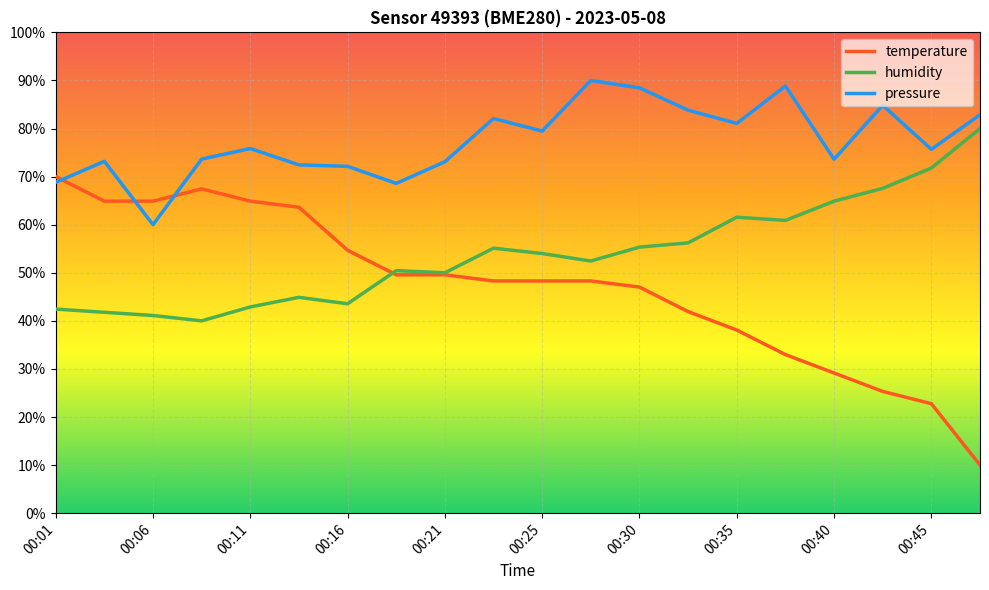

Rank the series by their maximum value, from lowest to highest.

temperature, humidity, pressure